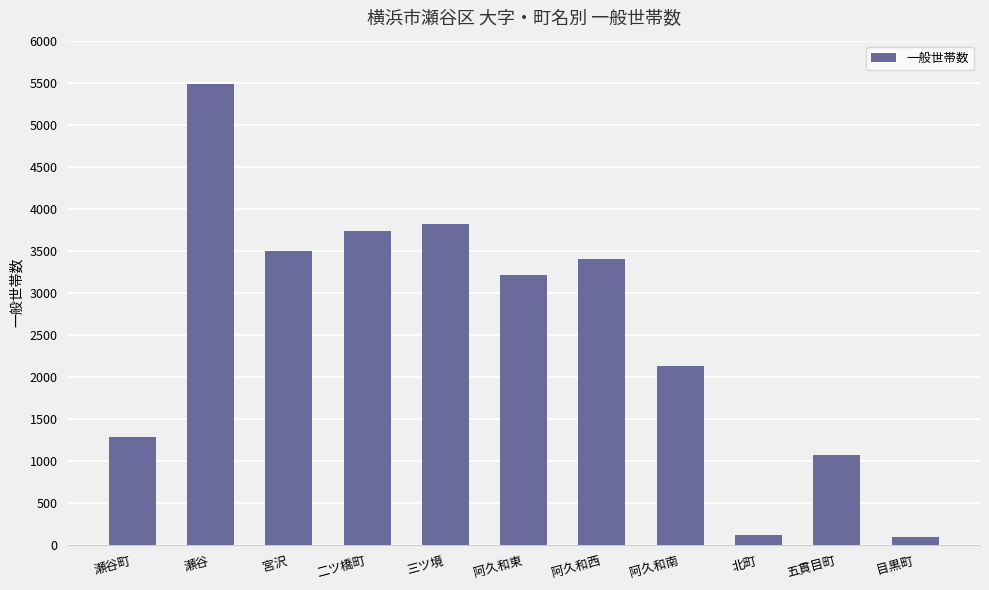

What is the value of the 11th bar from the left?

94